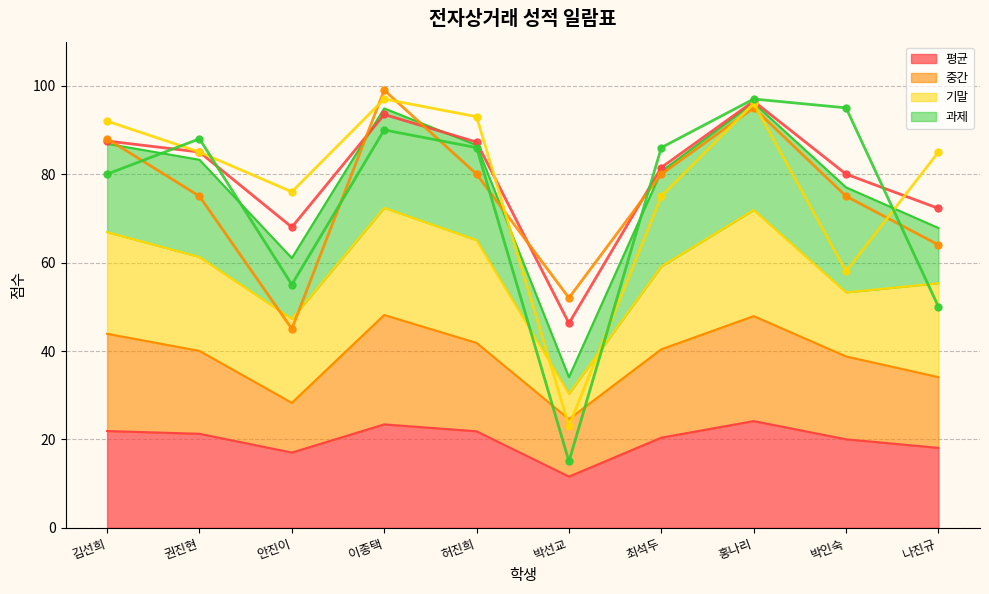

At which category does 평균 (선) reach its first local valley?

안진이